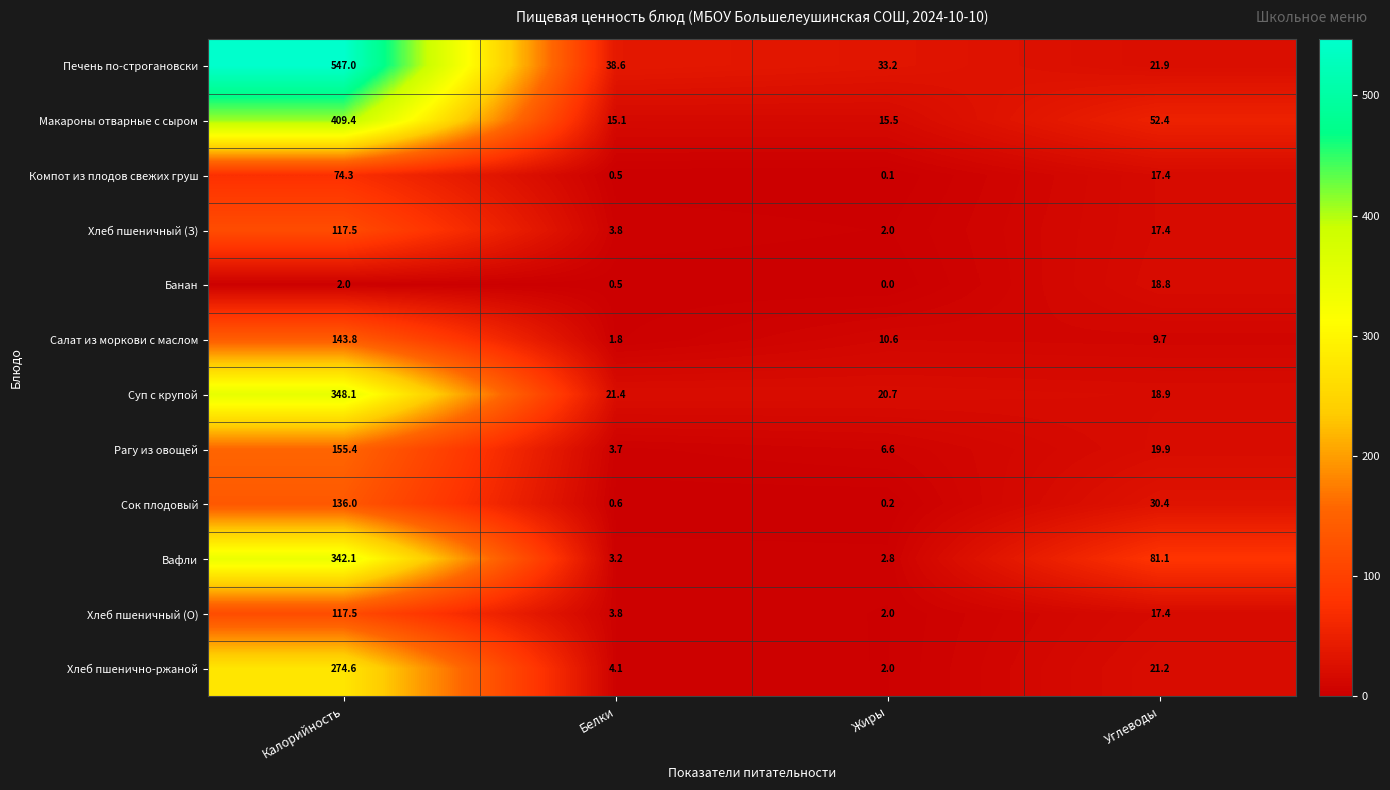

Between Белки and Углеводы, which series saw the biggest shift?

Вафли